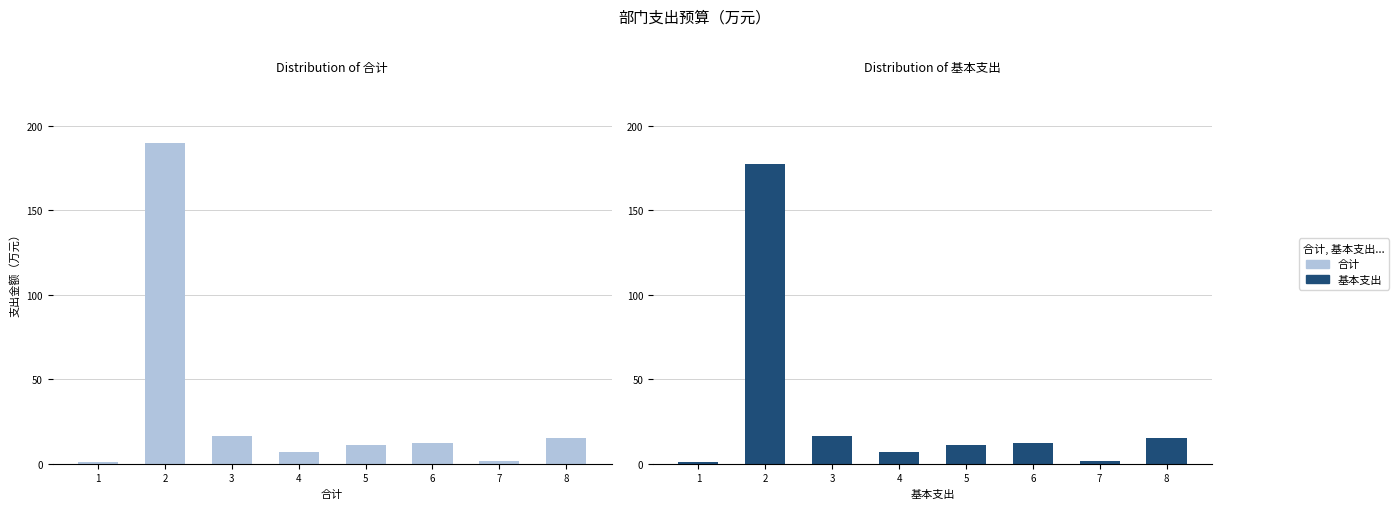

How many bars are there in total?

16